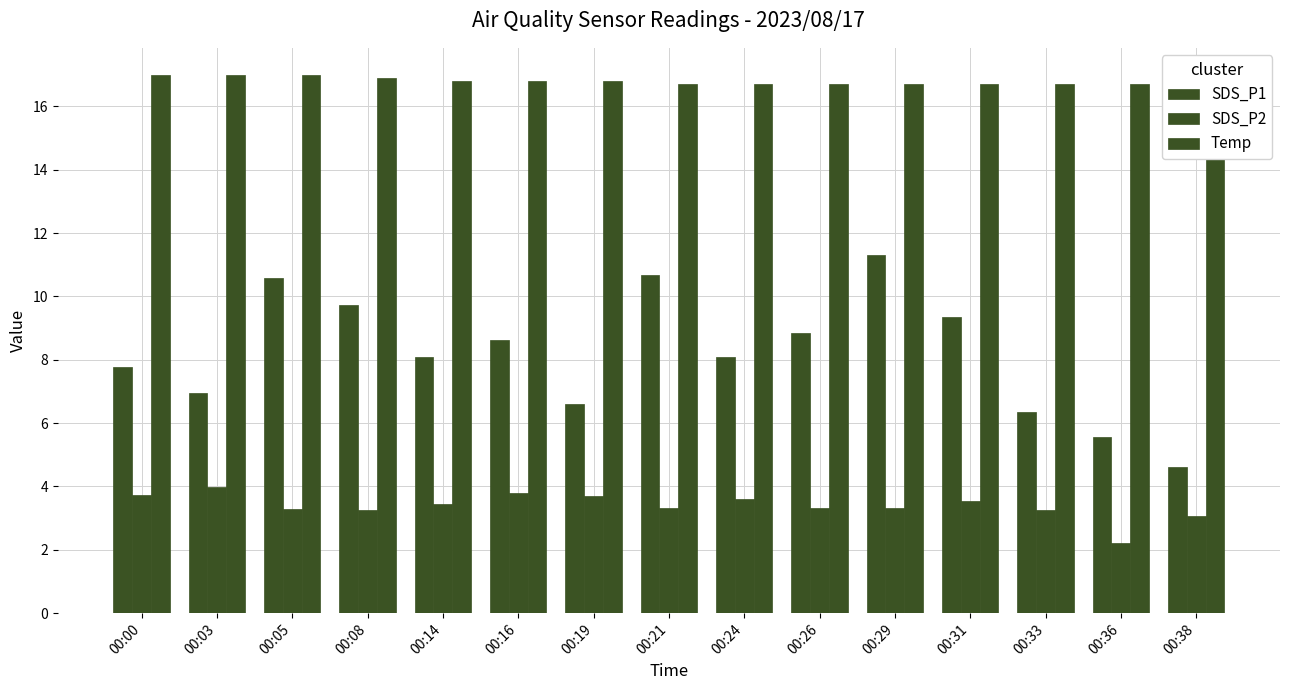

Which category has the lowest value in the Temp series?

00:21